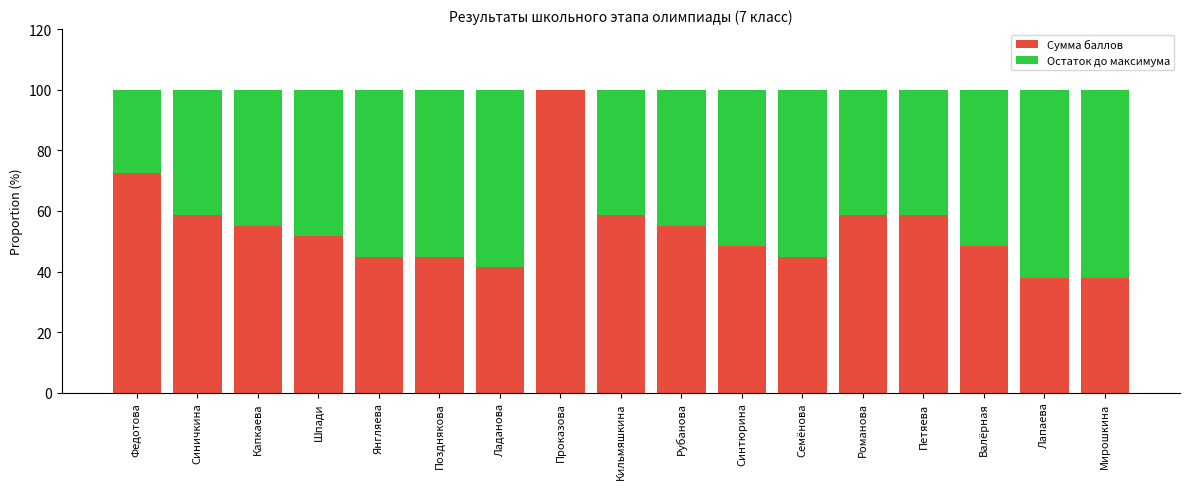

What is the sum of all Сумма баллов values?

917.2